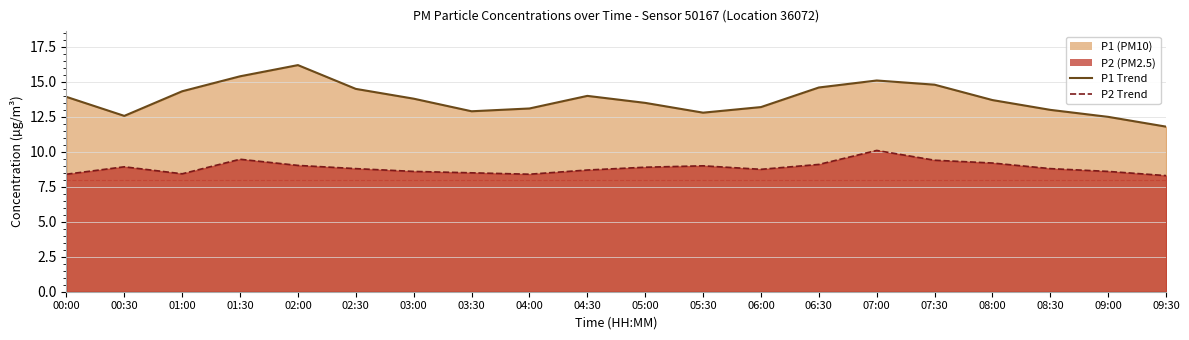

What is the sum of the P2 values at 02:00 and 00:30?

18.0